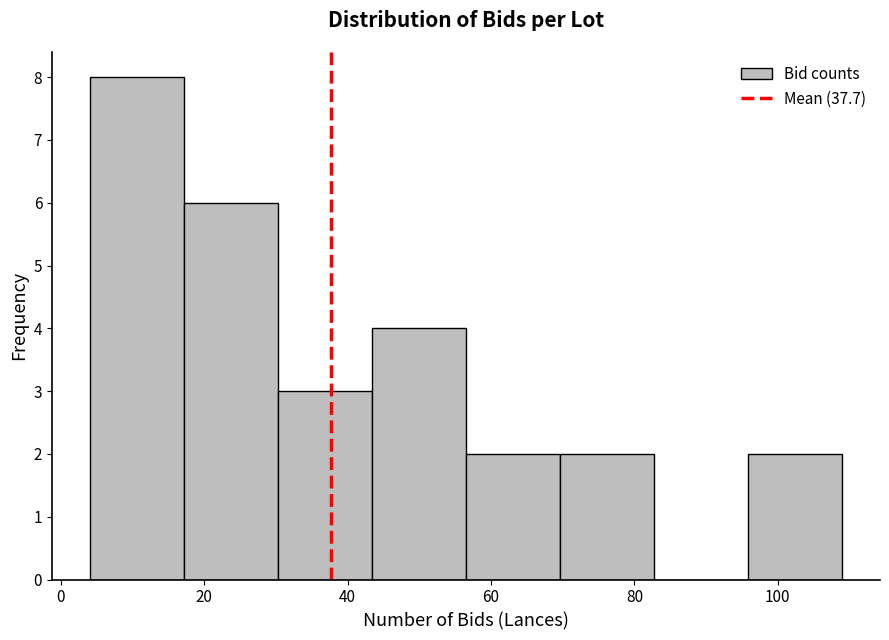

Reading left to right, transcribe this chart: for each bar, give the range it covers on the x-axis and its height. Neither the bar edges nor the heights are printed on the chart, so give them approximately, as read against the axes.

4 to 18: 8
18 to 30: 6
30 to 44: 3
44 to 56: 4
56 to 70: 2
70 to 82: 2
82 to 96: 0
96 to 110: 2